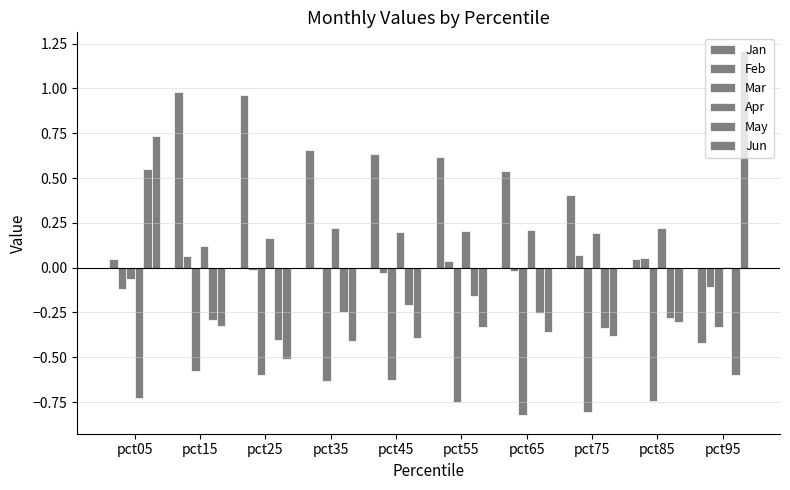

What is the minimum value for Jan?

-0.4